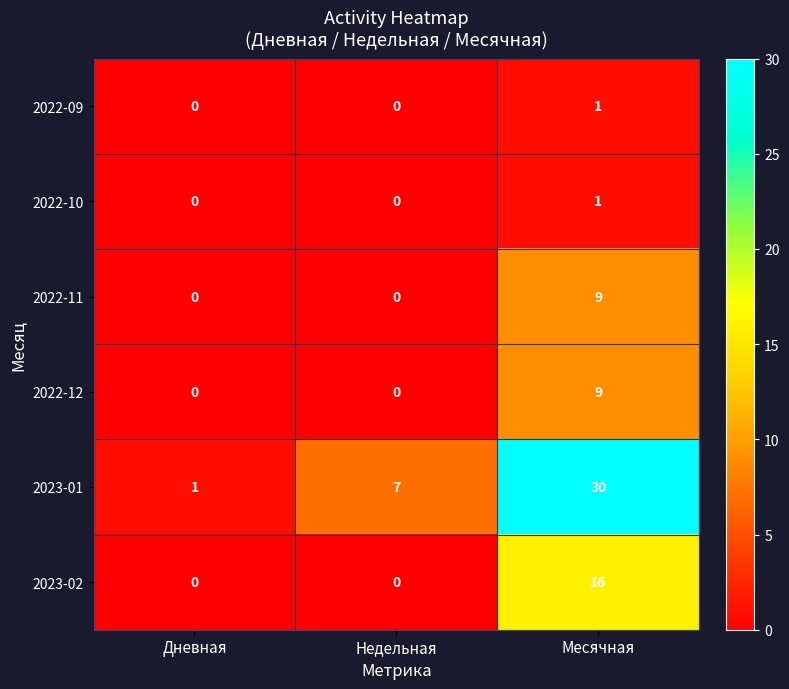

Which series changed the most between Недельная and Месячная?

2023-01